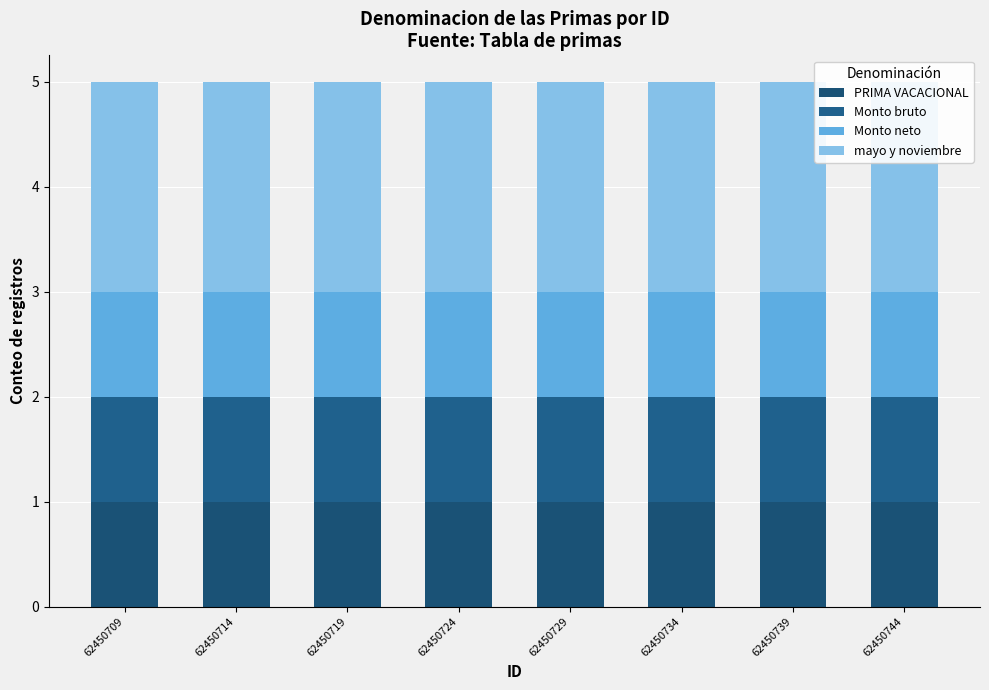

How many bars are there in each group?

4